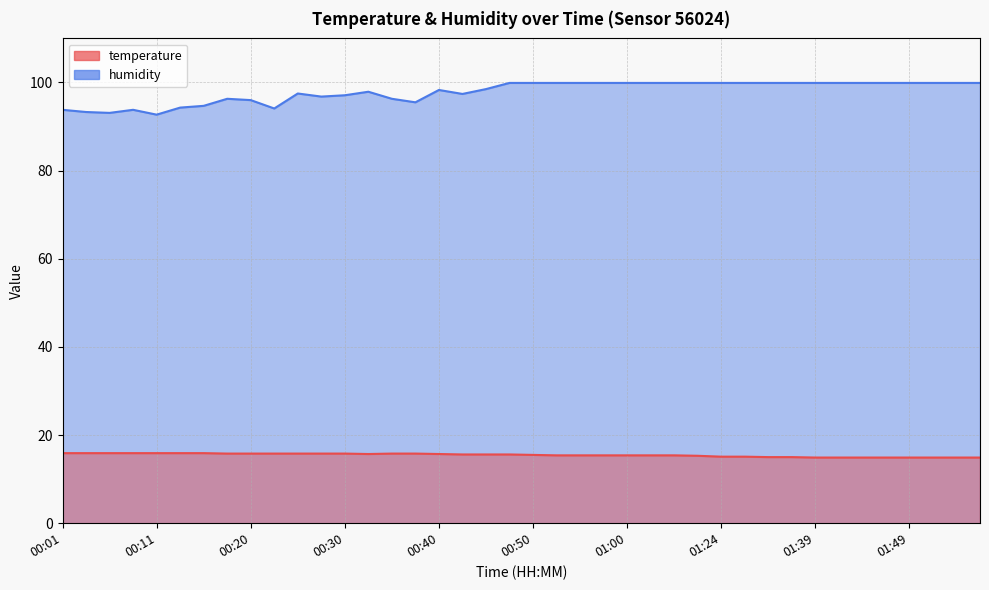

Read the humidity value at 01:52.

99.9